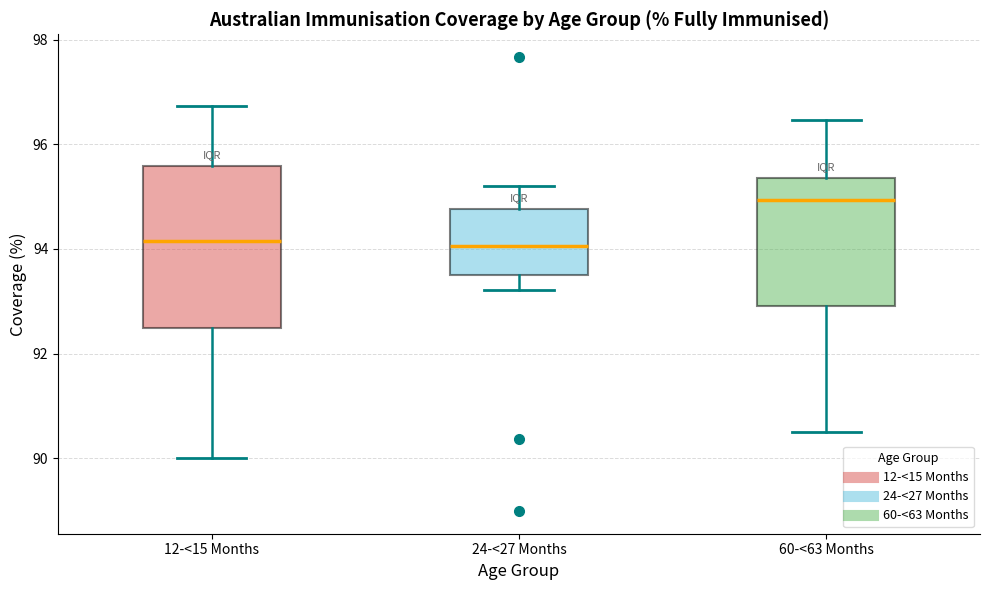

Reading left to right, transcribe this box plot: for each box, give where its median line is, the range the box spans, and where its two whiskers end, as read against the y-axis. The values are not printed on the chart, so give them approximately, as read against the axis.

12-<15 Months: median 94.2, box 92.4 to 95.6, whiskers 90.0 to 96.8
24-<27 Months: median 94.0, box 93.6 to 94.8, whiskers 93.2 to 95.2
60-<63 Months: median 95.0, box 93.0 to 95.4, whiskers 90.6 to 96.4